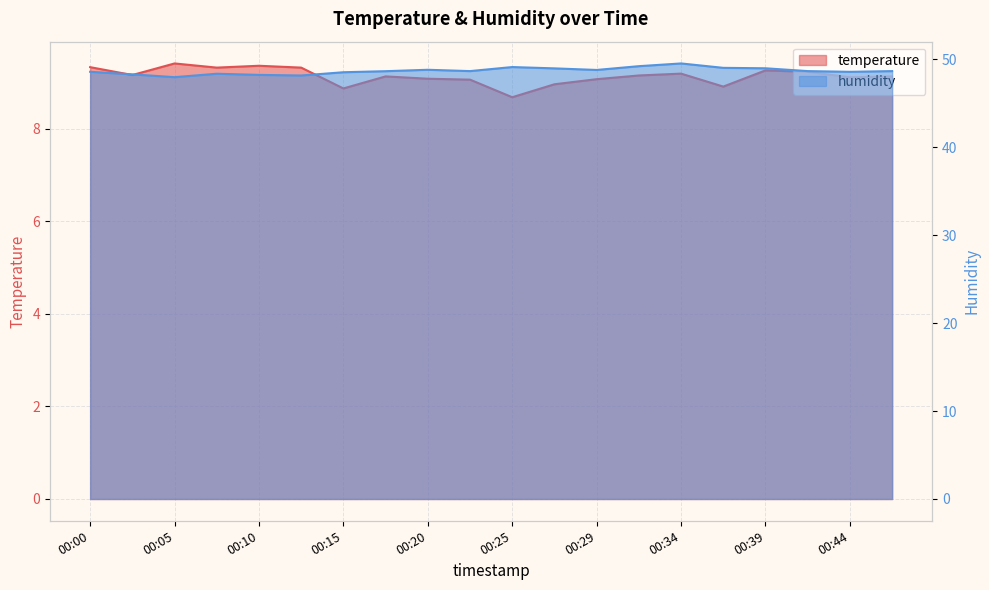

Which series has the largest range (max minus min)?

humidity